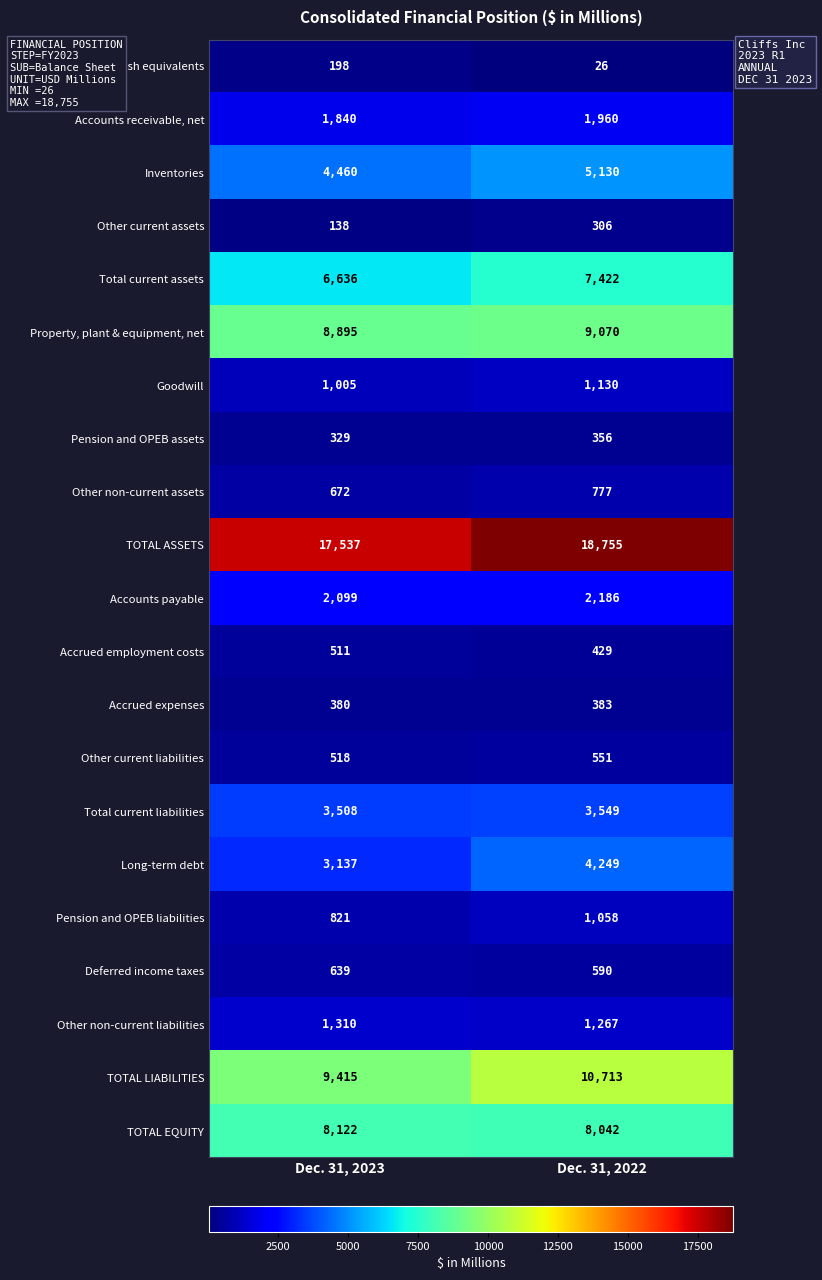

Between Dec. 31, 2023 and Dec. 31, 2022, which series saw the biggest shift?

TOTAL LIABILITIES